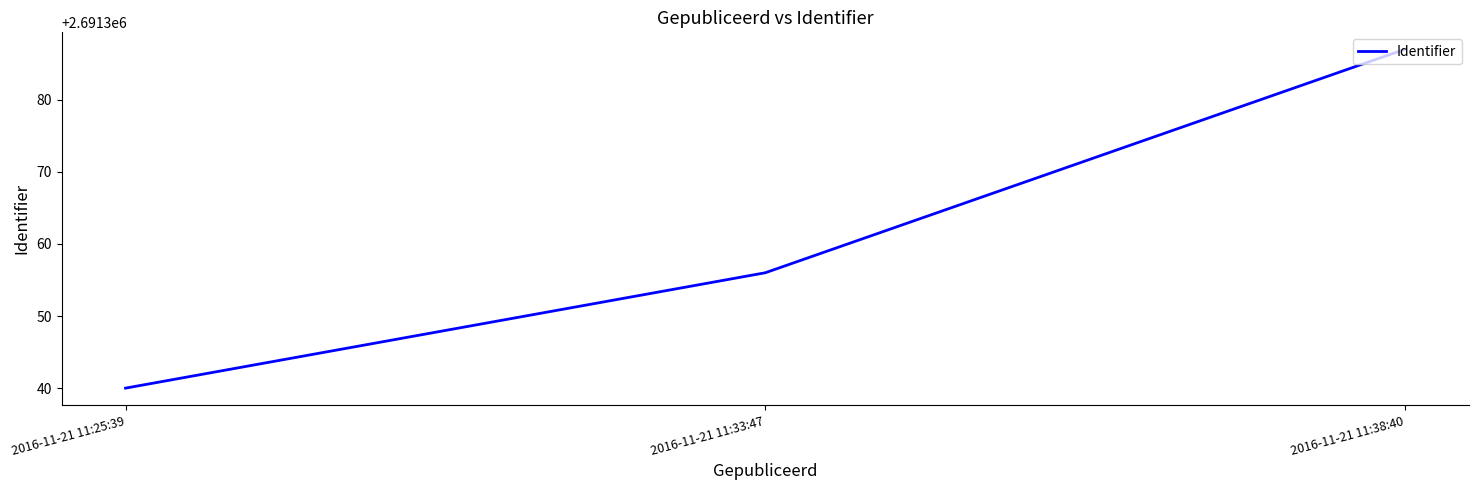

What is the change in value from 2016-11-21 11:25:39 to 2016-11-21 11:38:40?

+47